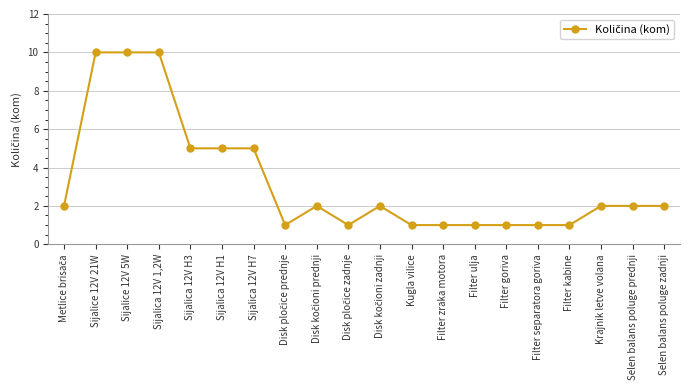

What is the maximum value shown in the chart?

10